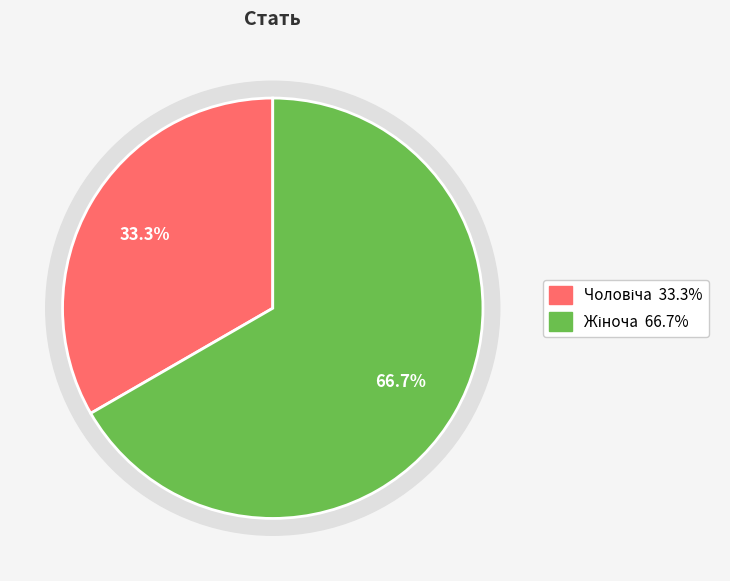

Is it true that Жіноча is 67% of the pie?

True